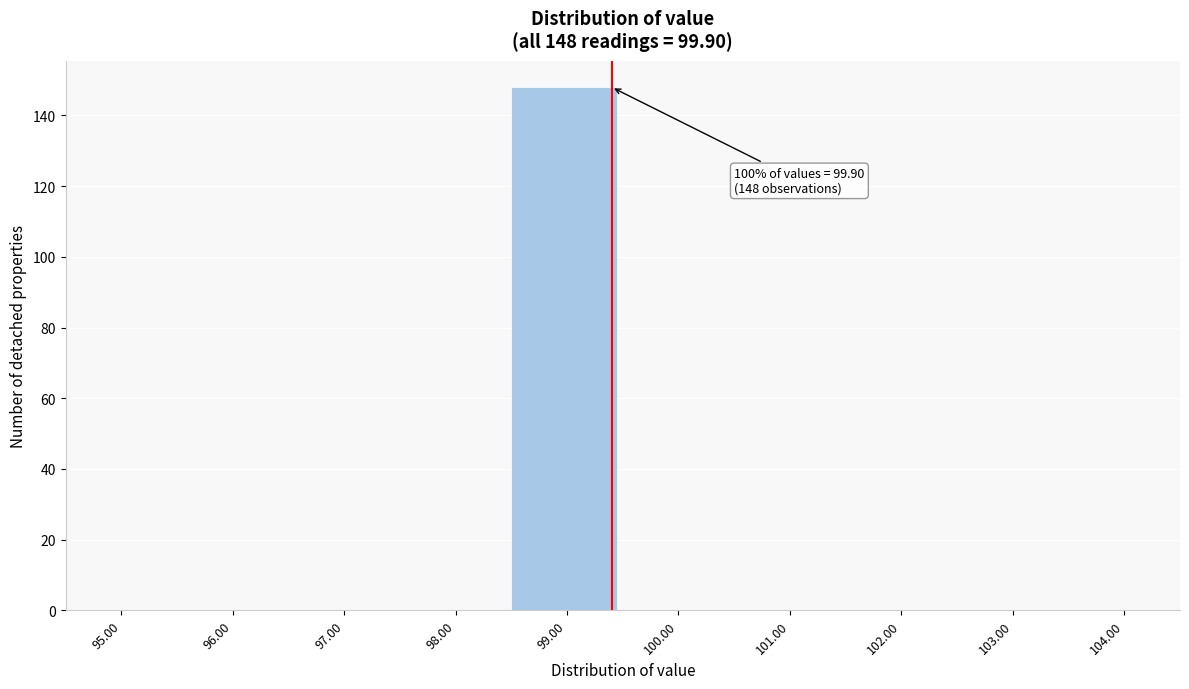

Reading left to right, transcribe all the data shown in this chart.

95.00=0	96.00=0	97.00=0	98.00=0	99.00=148	100.00=0	101.00=0	102.00=0	103.00=0	104.00=0